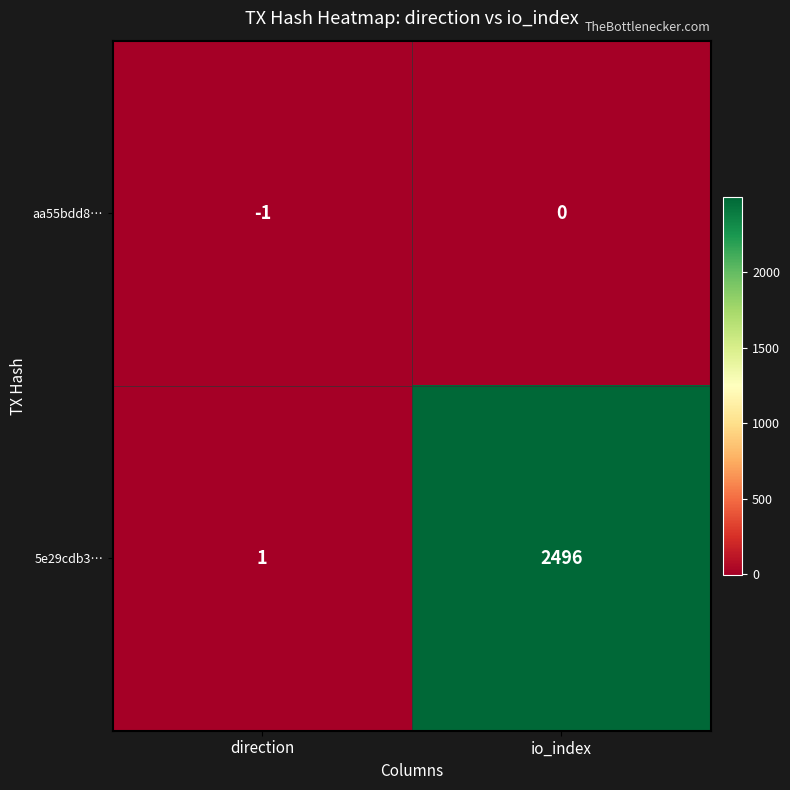

What is the spread (max minus min) of values at direction?

2